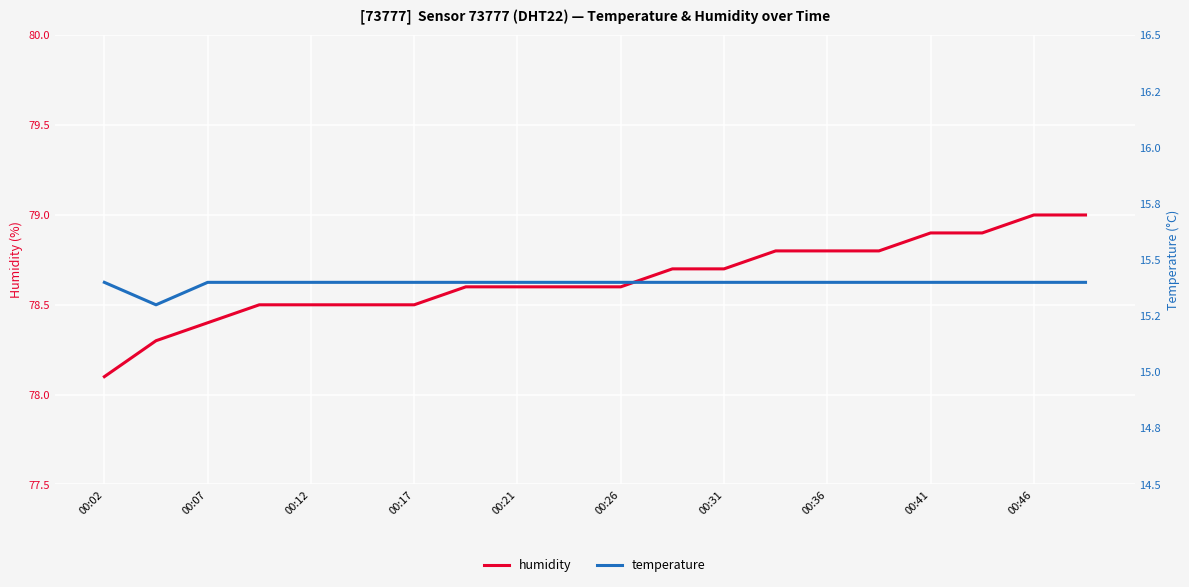

Where is humidity nearest to the value 78?

00:02